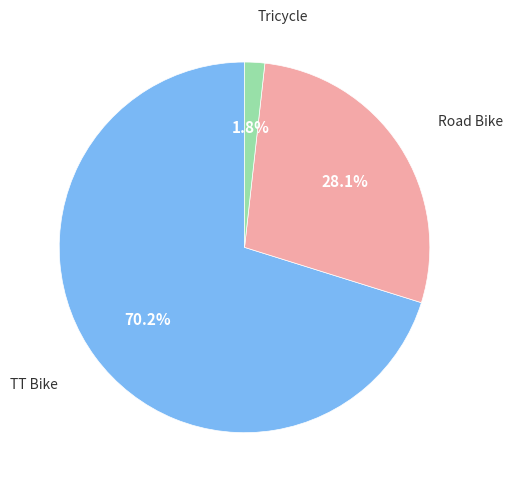

Does any single category account for the majority?

Yes